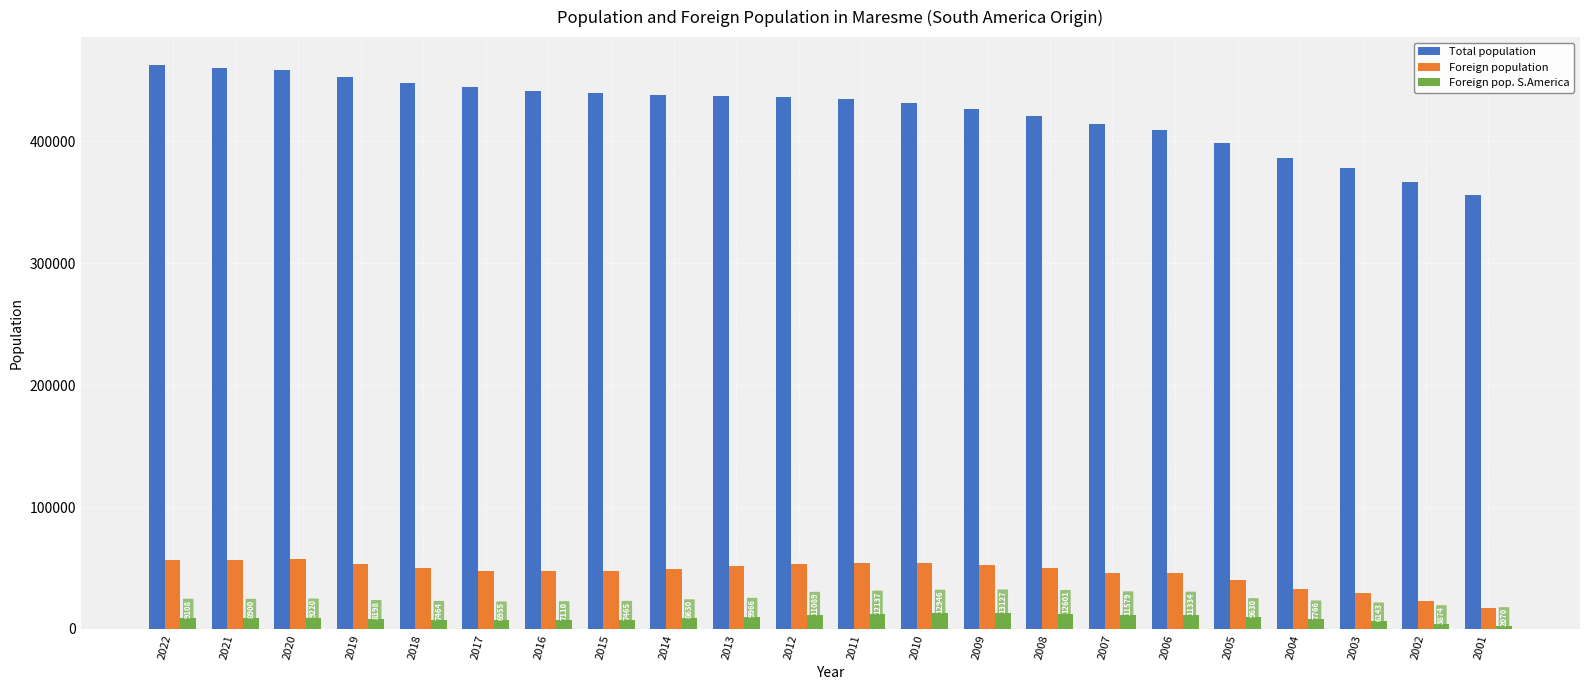

How many bars are there in each group?

3